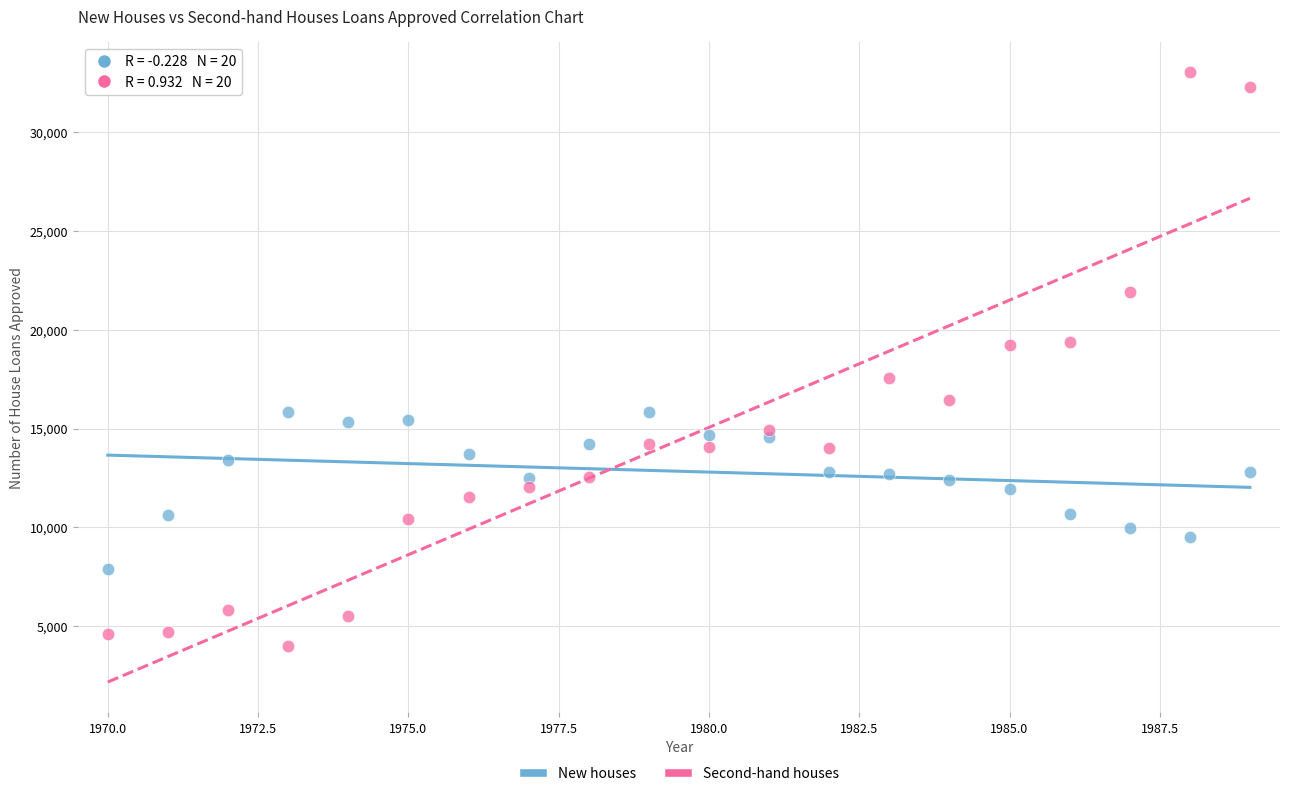

Which series contains the highest Y value?

Second-hand houses